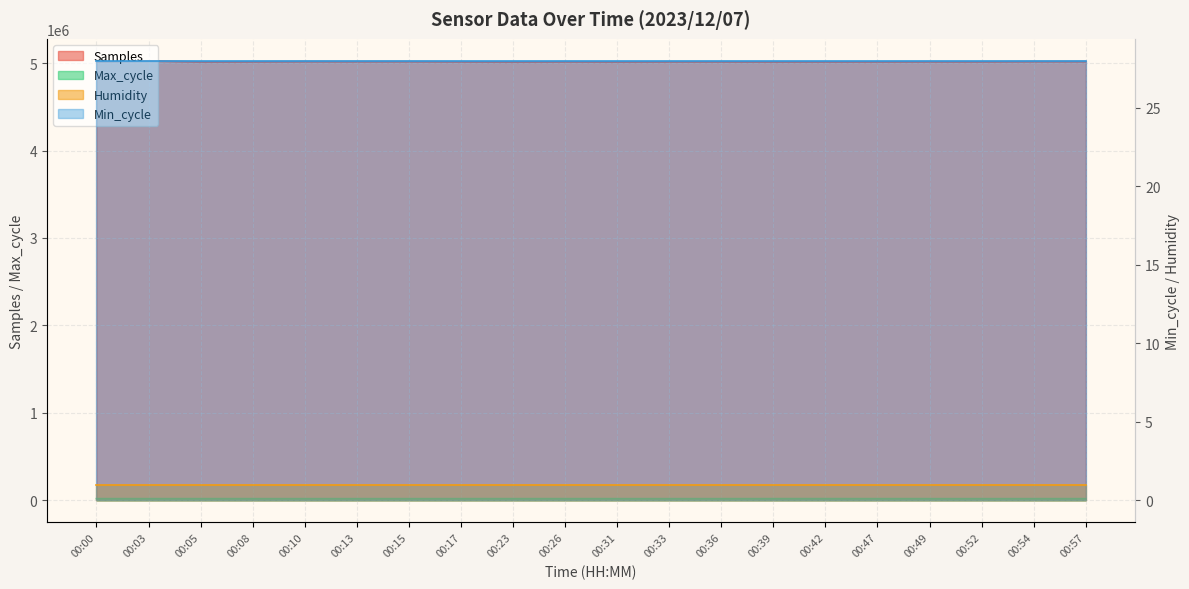

Which series has the widest spread of values?

Samples